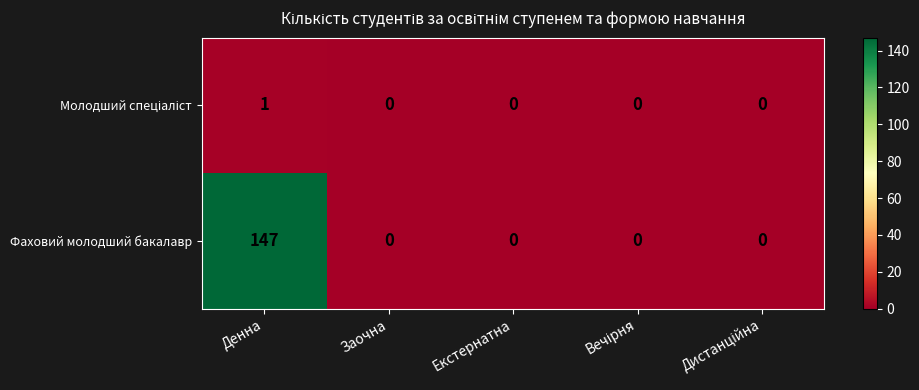

Which label corresponds to the largest value in the chart?

Денна